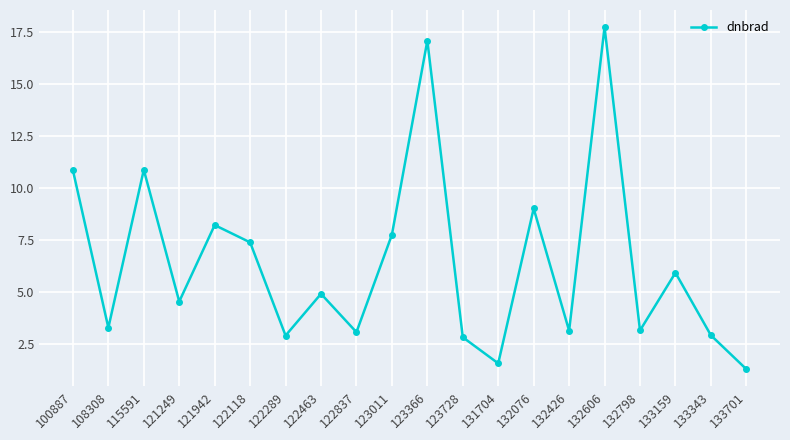

At which category does the chart reach its peak across all series?

132606